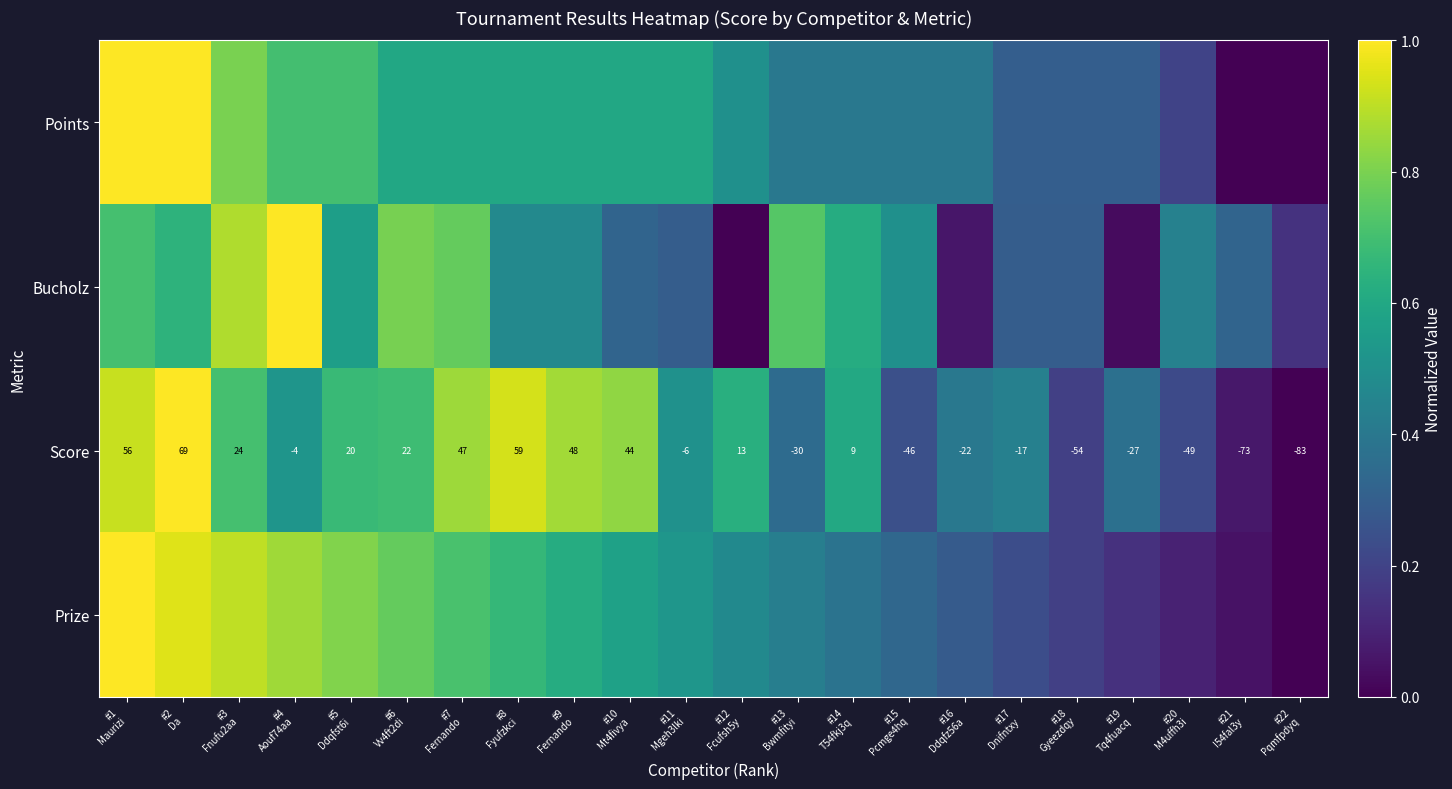

How many positive values does the Score series have?

11